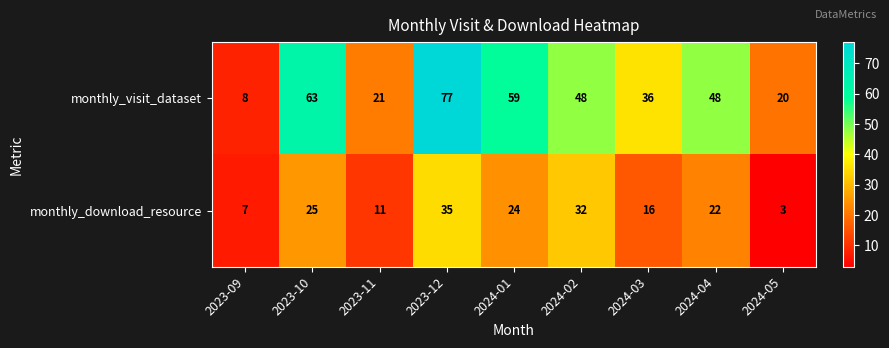

Which series has the largest total across all categories?

monthly_visit_dataset